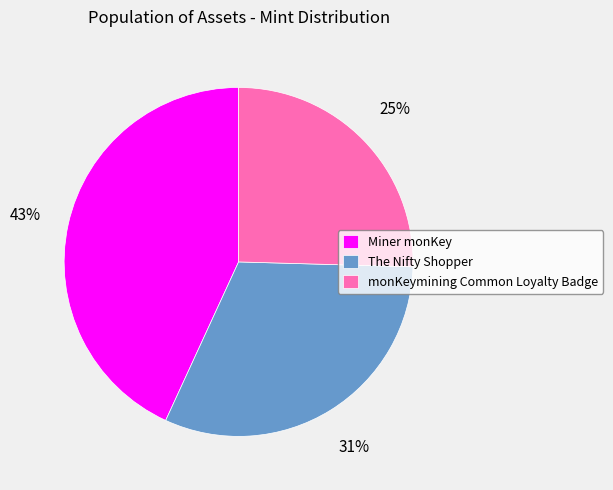

Which slice is the smallest?

monKeymining Common Loyalty Badge